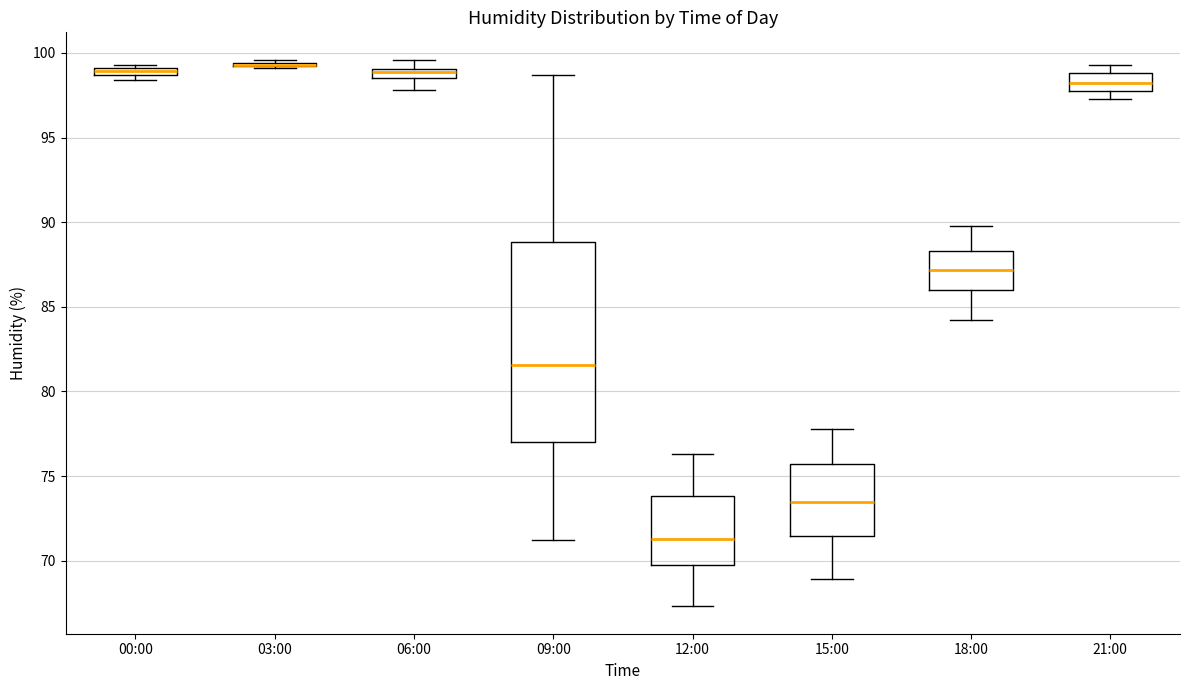

Where is the upper edge of the box for 15:00 on the y-axis? The values are not printed on the chart, so give them approximately, as read against the axis.

75.5